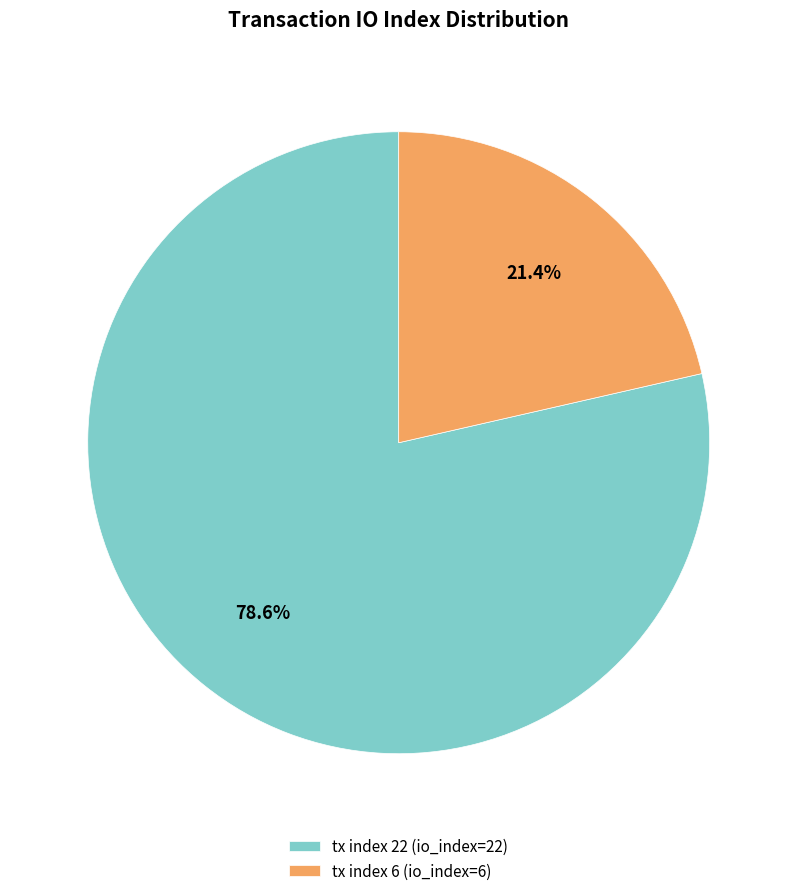

The tx index 22 slice represents 73% of the pie. True or false?

False